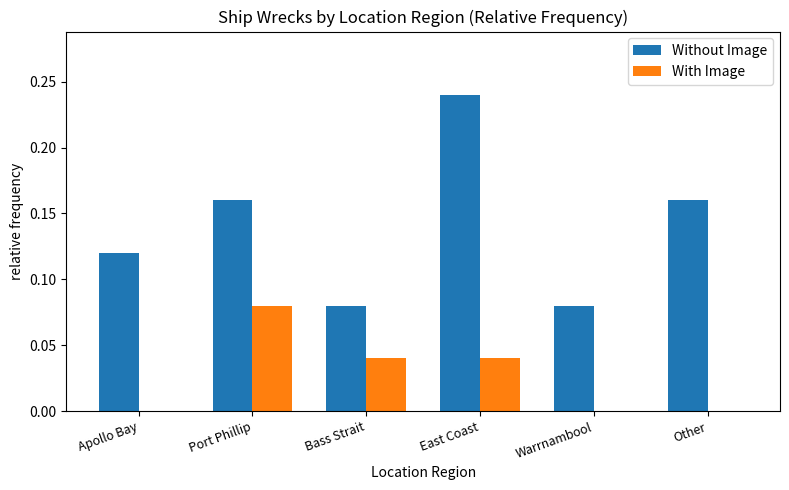

What is the sum of all Without Image values?

0.8